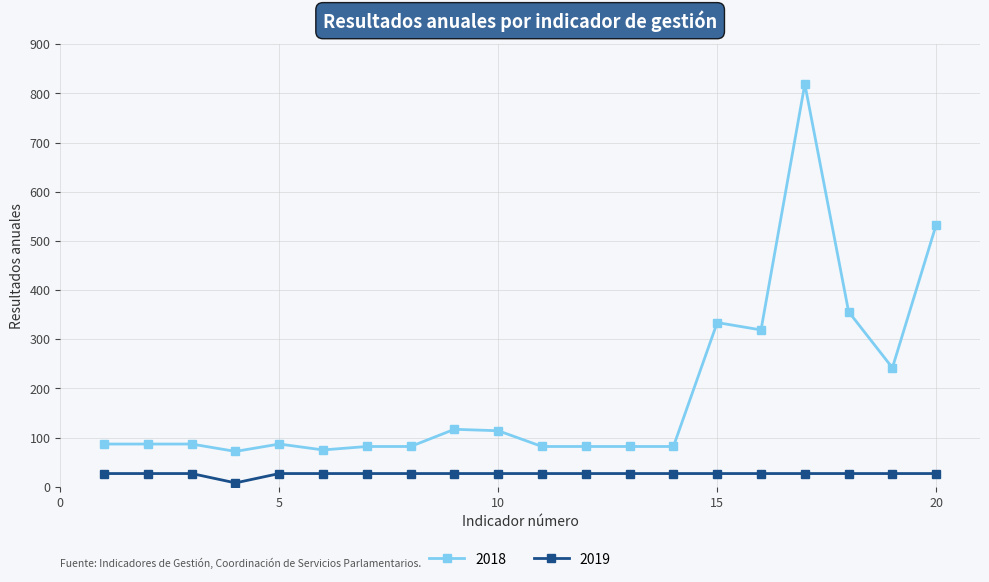

True or false: 2019 and 2018 intersect in this chart.

False